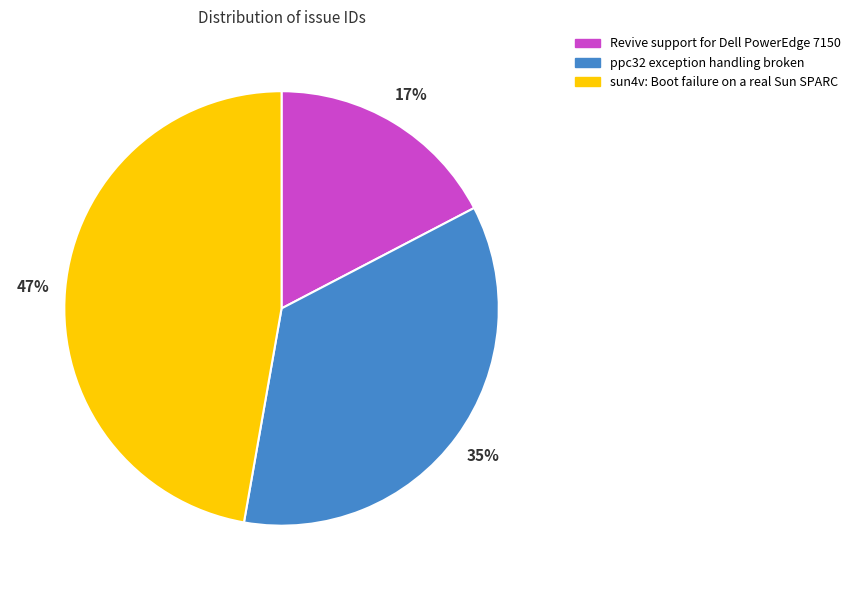

To the nearest percent, what portion does Revive support for Dell PowerEdge 7150 represent?

17%